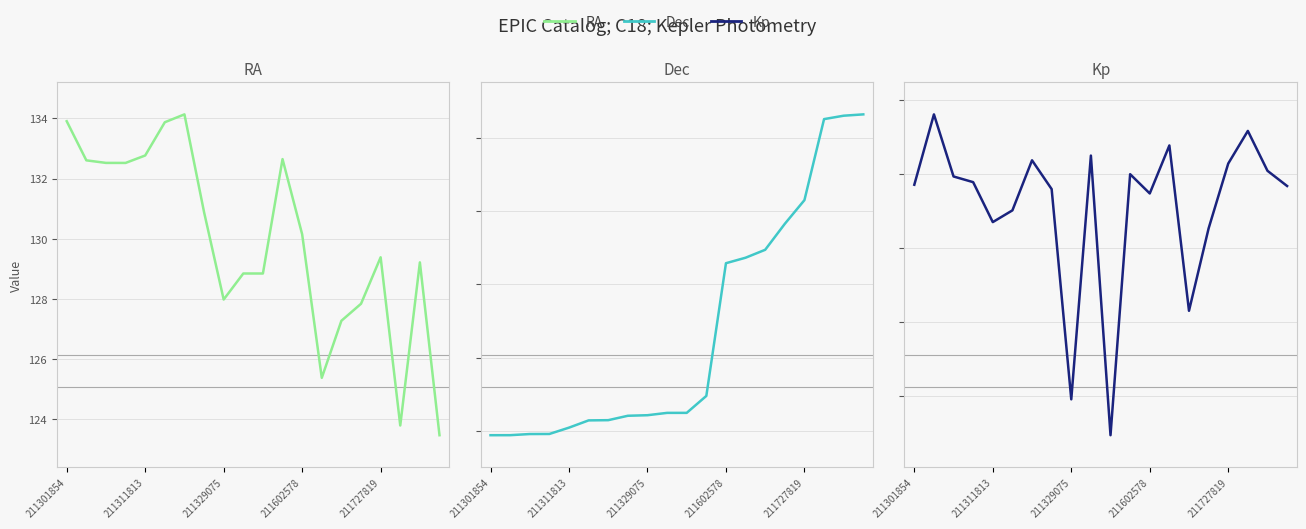

True or false: RA and Kp intersect in this chart.

False